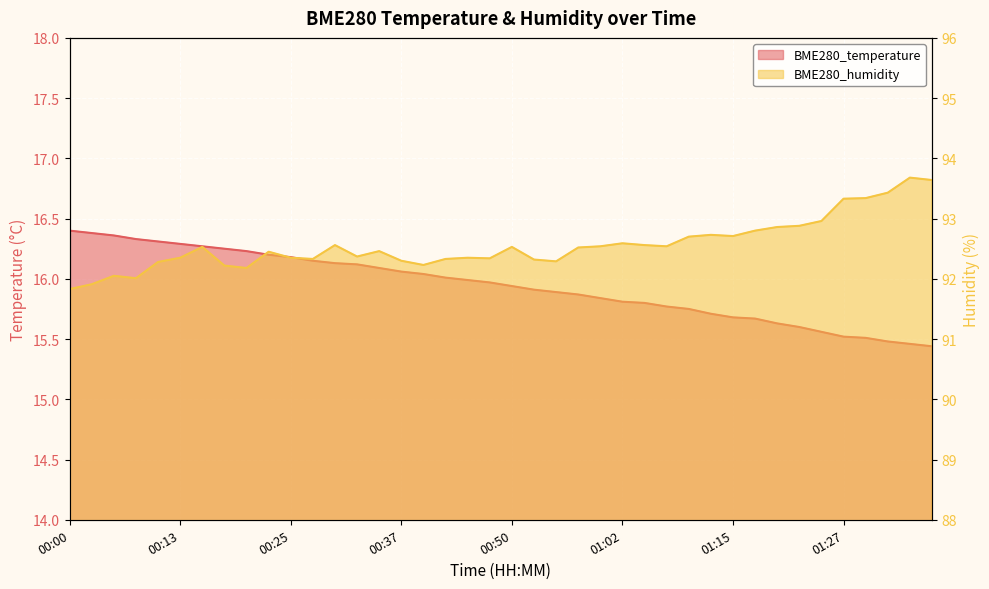

True or false: BME280_temperature and BME280_humidity cross at least once.

False